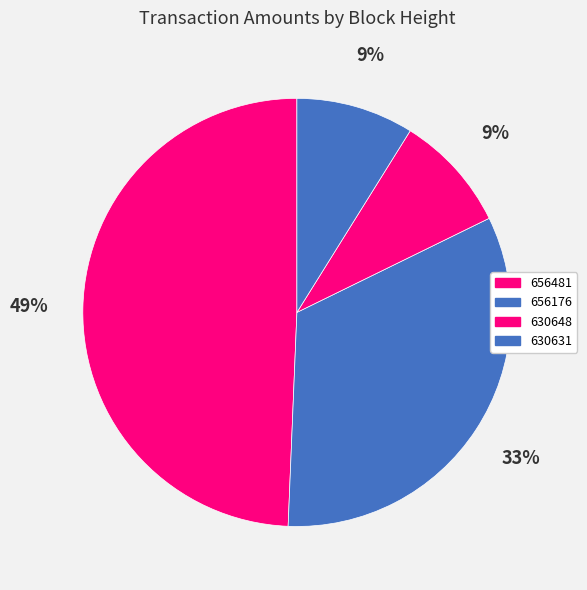

Rank the categories by value from lowest to highest.

630648, 630631, 656176, 656481